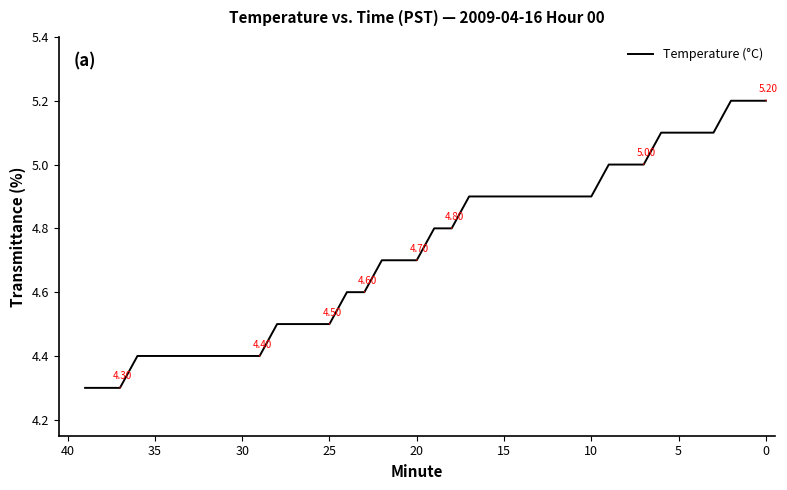

The value at 32 is 4.4. True or false?

True